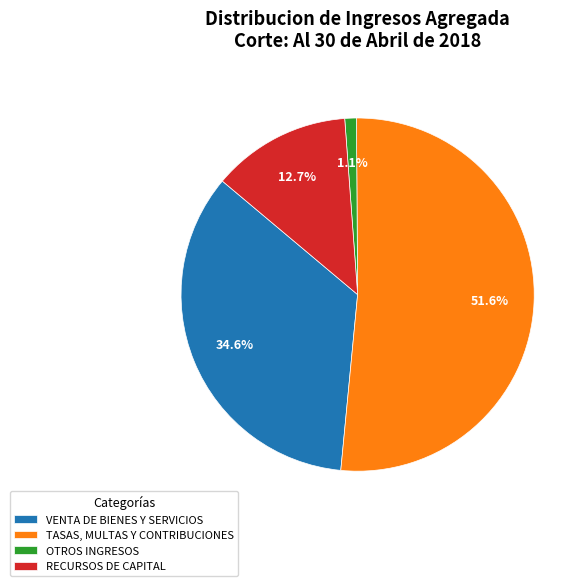

Which category has the biggest portion of the pie?

TASAS, MULTAS Y CONTRIBUCIONES